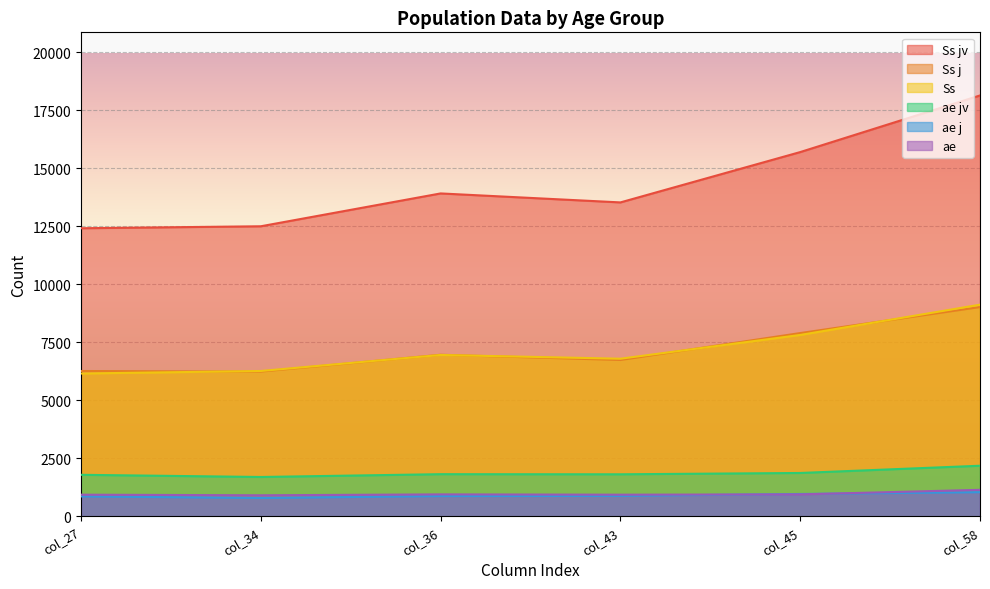

Where is the first local maximum for ae jv?

col_36